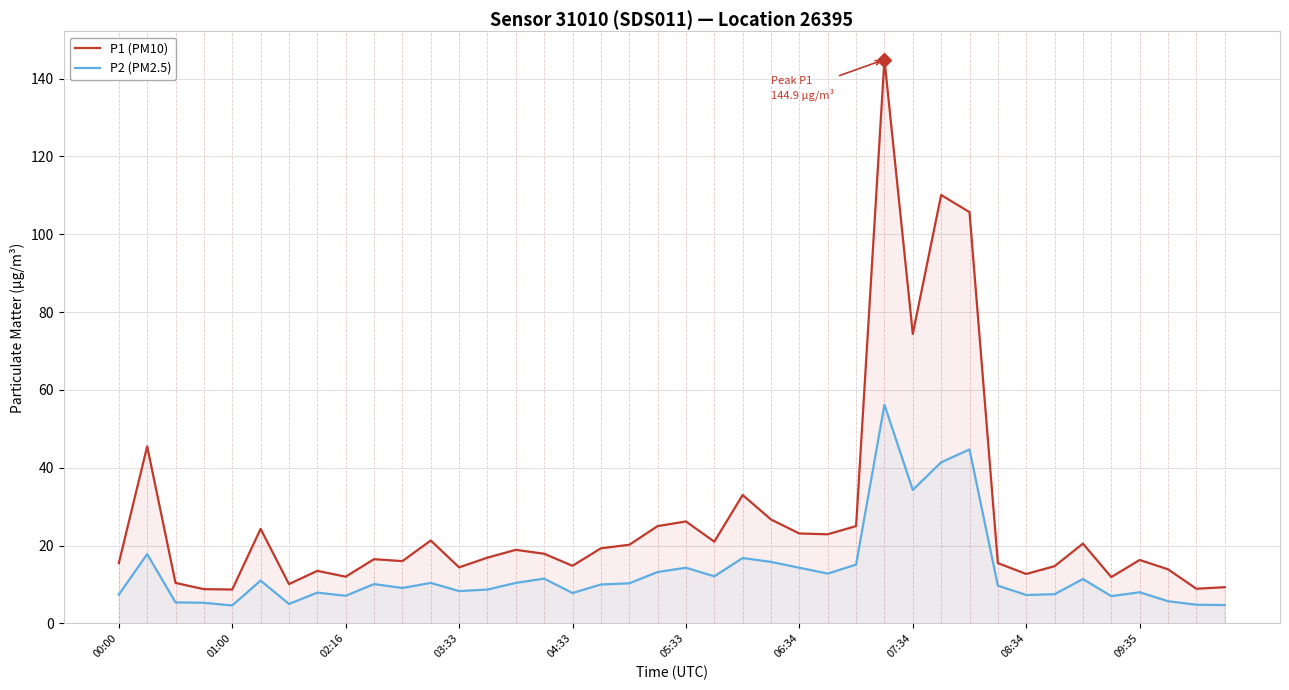

What is the value of the P1 (PM10) point at the 5th from the left?

8.7